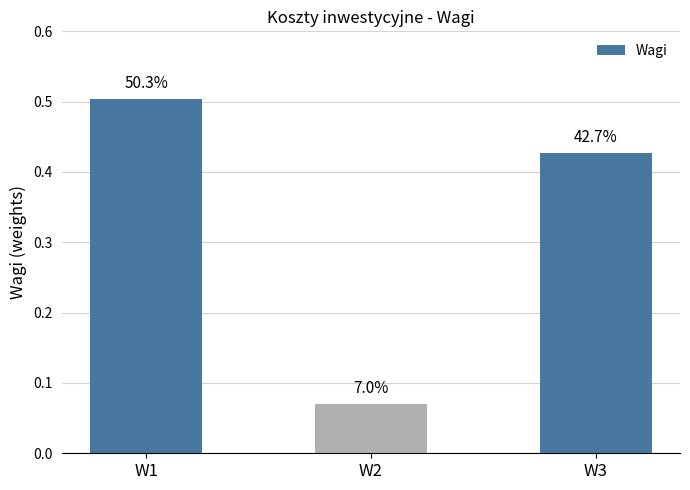

How many bars are there in total?

3